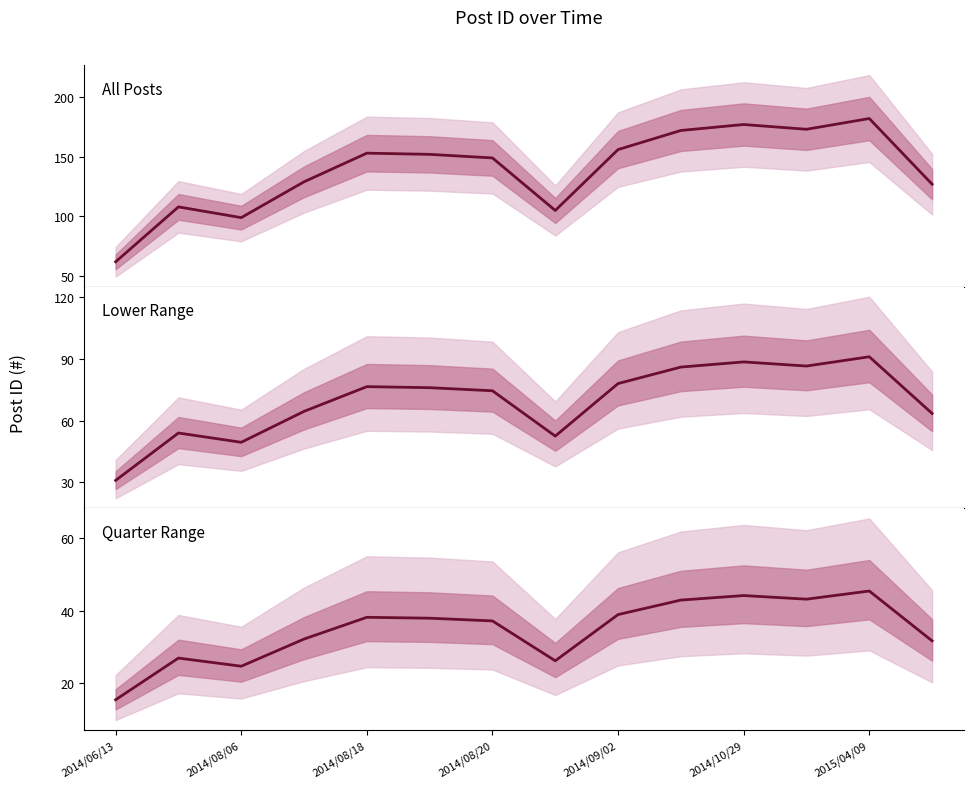

Between 2014/08/20 and 2014/10/29, which series saw the biggest shift?

All Posts